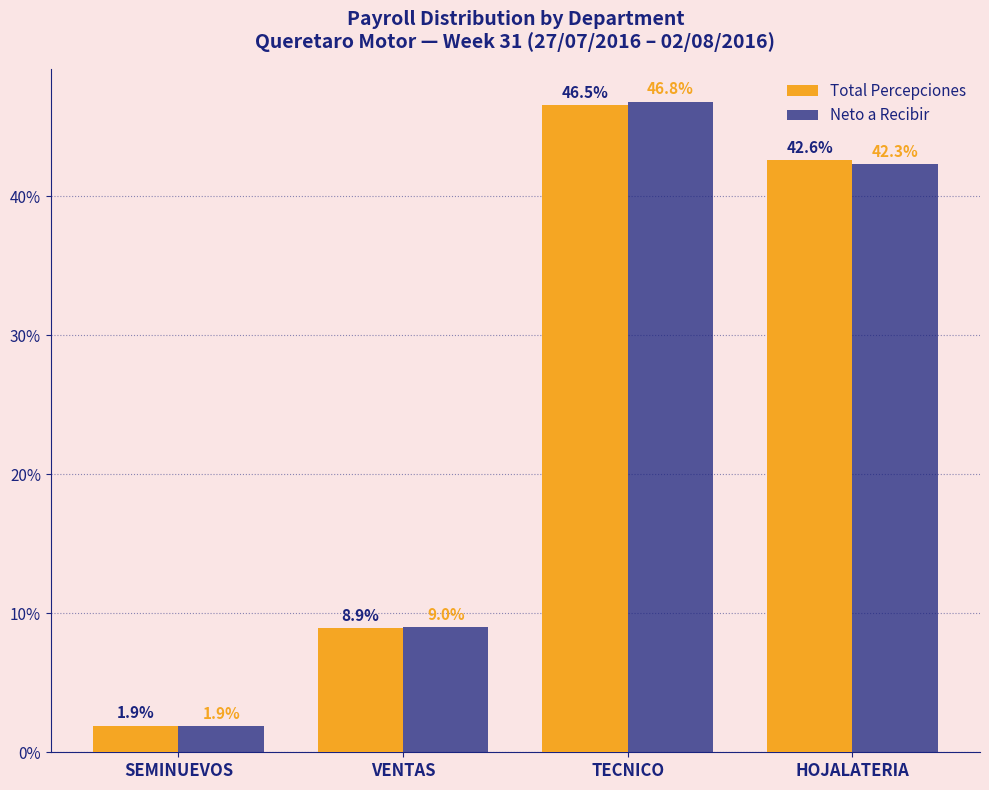

How many categories are shown in the chart?

4